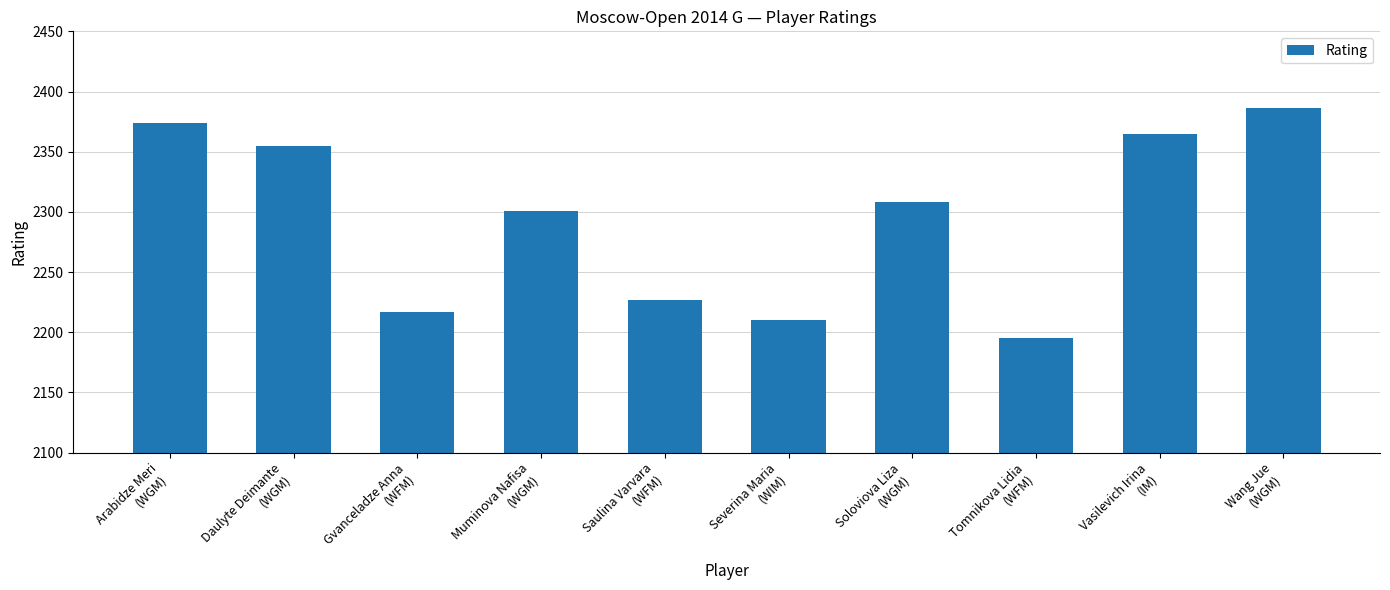

What is the difference between the second highest and second lowest values?

164